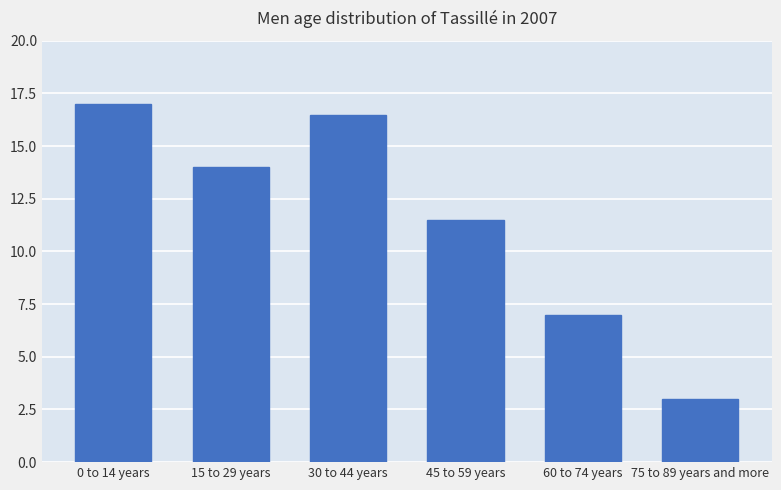

List the labels in order of value, smallest first.

75 to 89 years and more, 60 to 74 years, 45 to 59 years, 15 to 29 years, 30 to 44 years, 0 to 14 years